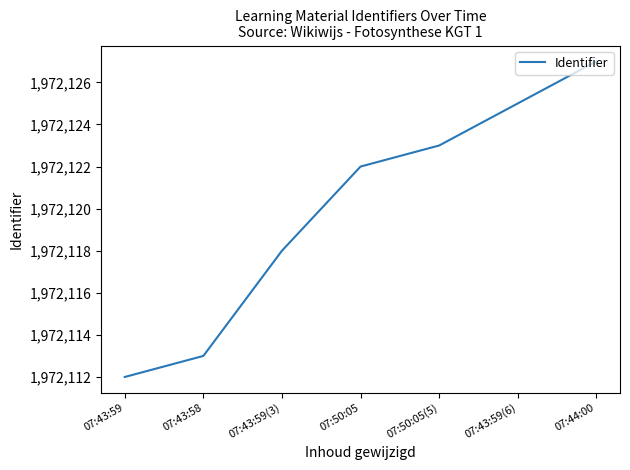

Which category has the highest value across all series?

07:44:00